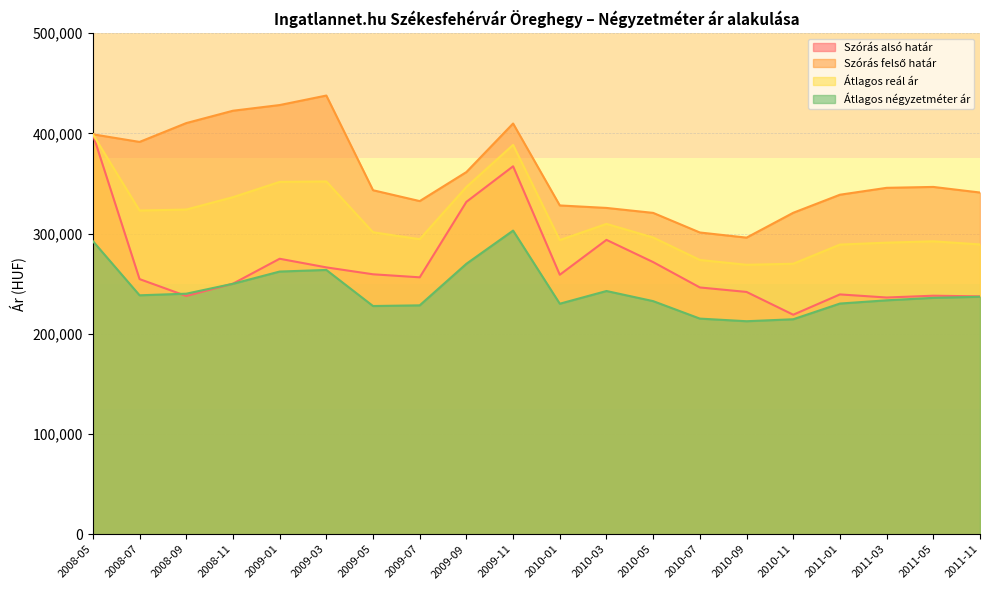

Is the value of Átlagos reál ár at 2008-05 greater than the value of Szórás alsó határ at 2010-03?

Yes